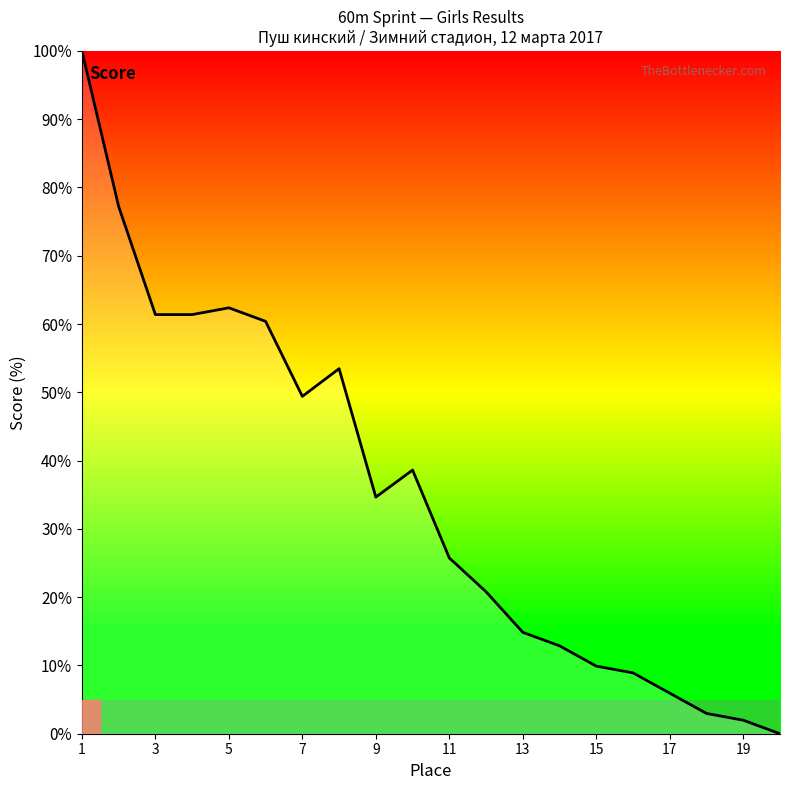

What is the maximum value shown in the chart?

100.0